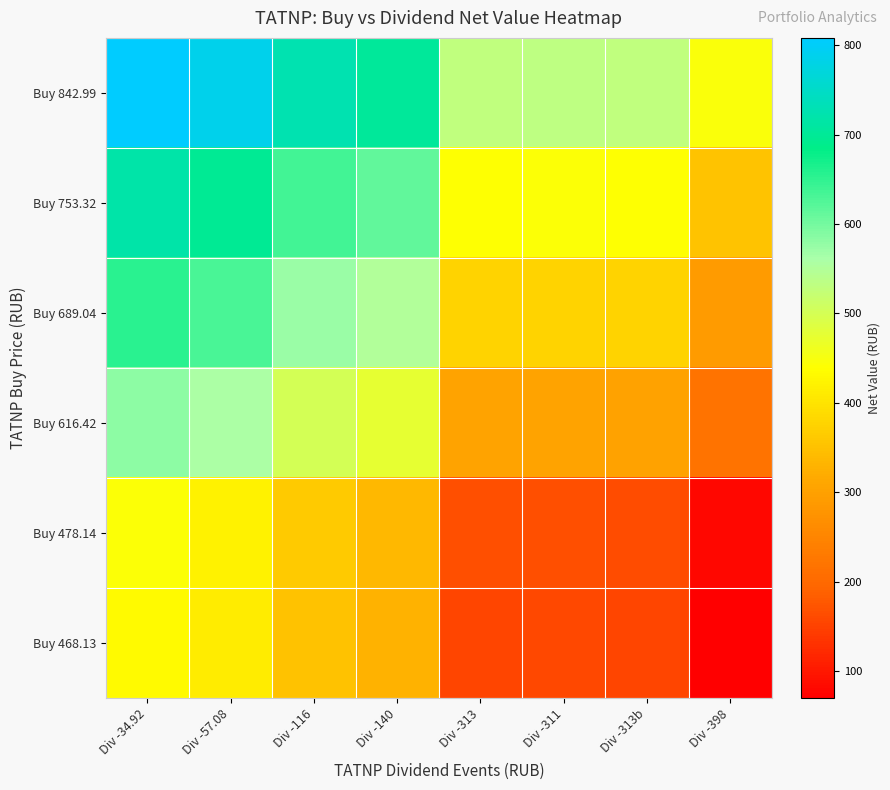

Rank the series by their maximum value, from lowest to highest.

Buy 468.13, Buy 478.14, Buy 616.42, Buy 689.04, Buy 753.32, Buy 842.99